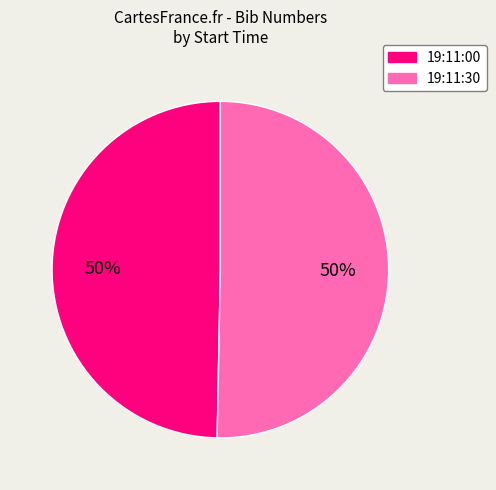

To the nearest percent, what is the average slice percentage?

50%